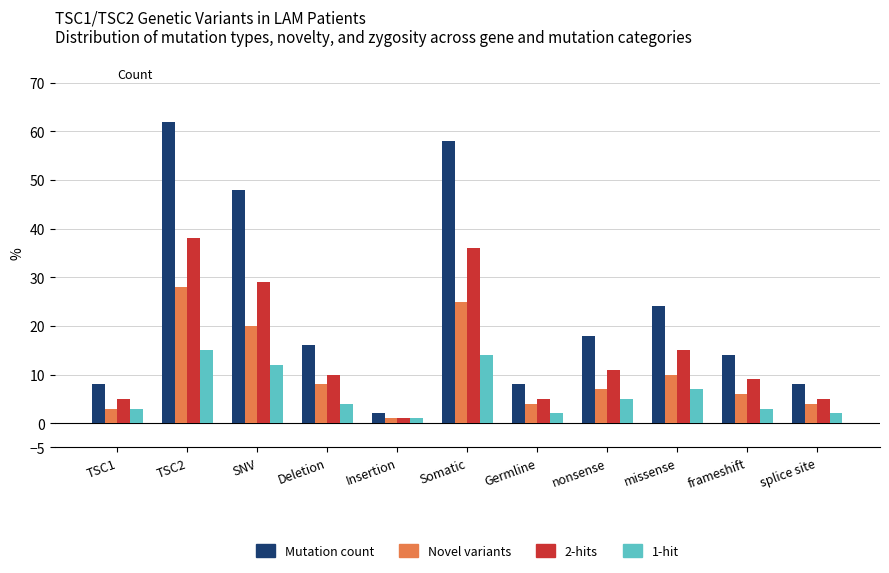

Reading left to right, transcribe all the data shown in this chart.

Mutation count: 8	62	48	16	2	58	8	18	24	14	8
Novel variants: 3	28	20	8	1	25	4	7	10	6	4
2-hits: 5	38	29	10	1	36	5	11	15	9	5
1-hit: 3	15	12	4	1	14	2	5	7	3	2